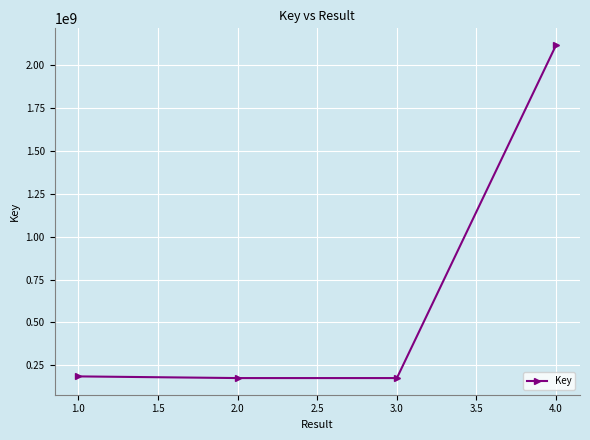

What is the ratio of the value at 2.0 to the value at 1.0?

0.9